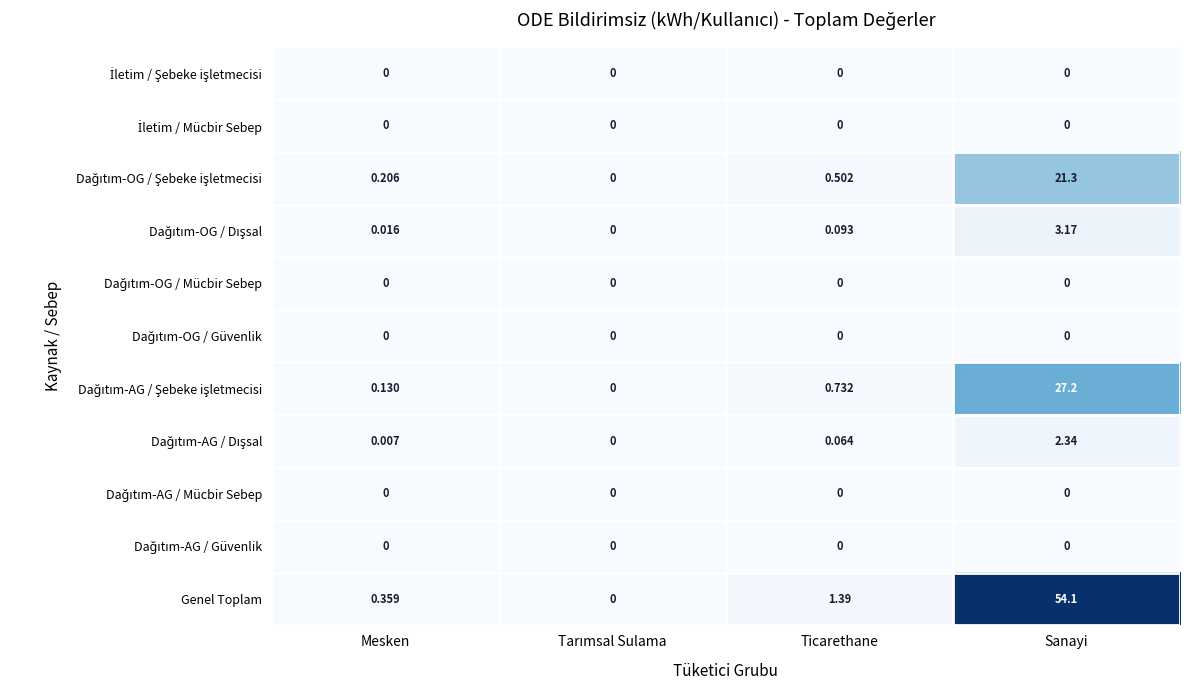

What is the total value across all series at Sanayi?

108.1